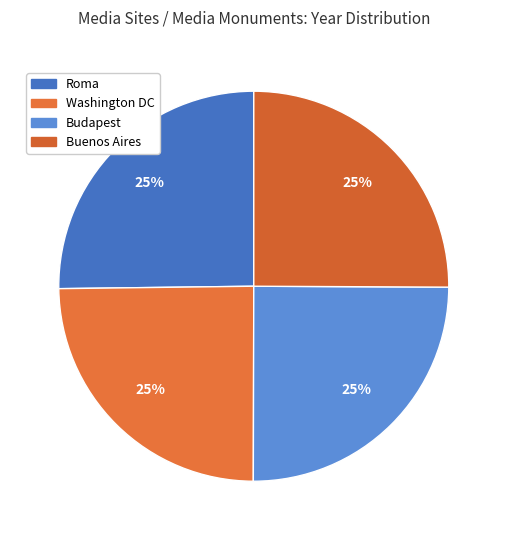

What is the largest slice in the pie chart?

Roma